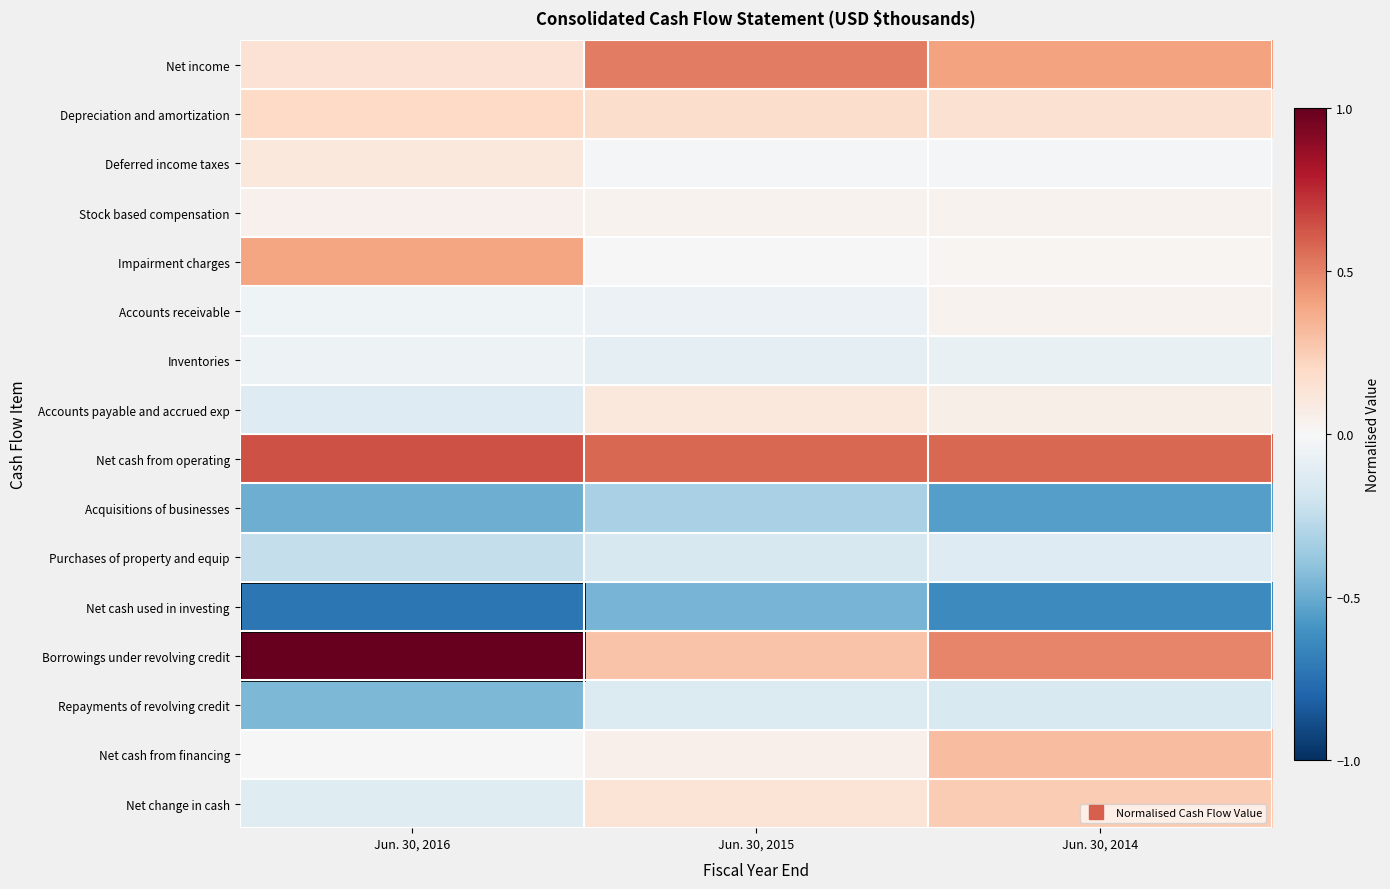

At which category does the chart reach its peak across all series?

Jun. 30, 2016